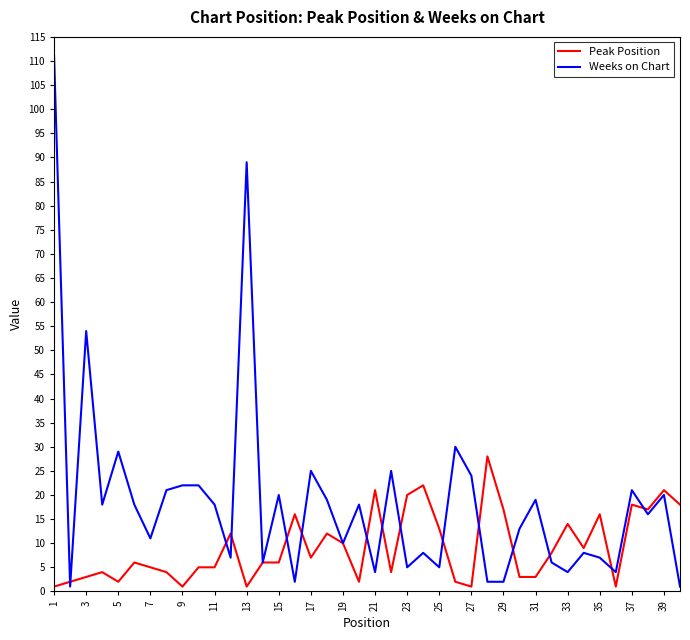

List the series in order of their peak value, highest first.

Weeks on Chart, Peak Position